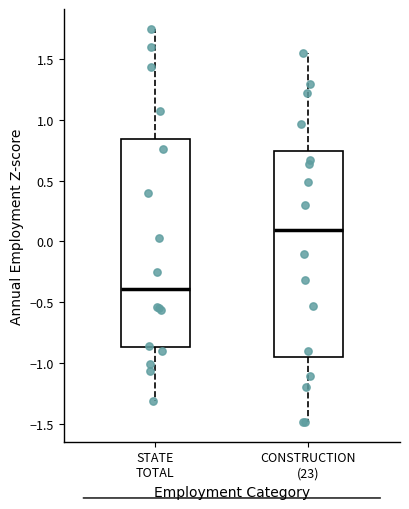

Where does the upper whisker of the box for CONSTRUCTION (23) end on the y-axis? The values are not printed on the chart, so give them approximately, as read against the axis.

1.55